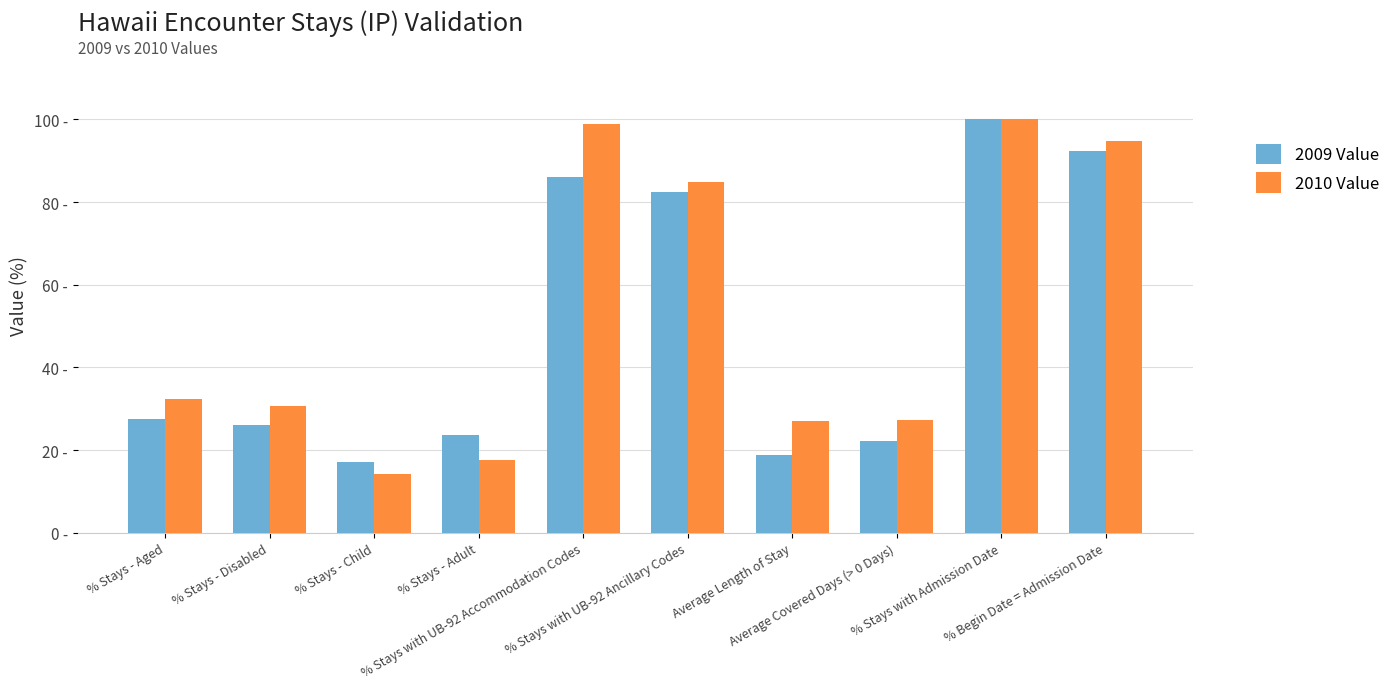

What are all the series names shown in the legend?

2009 Value, 2010 Value